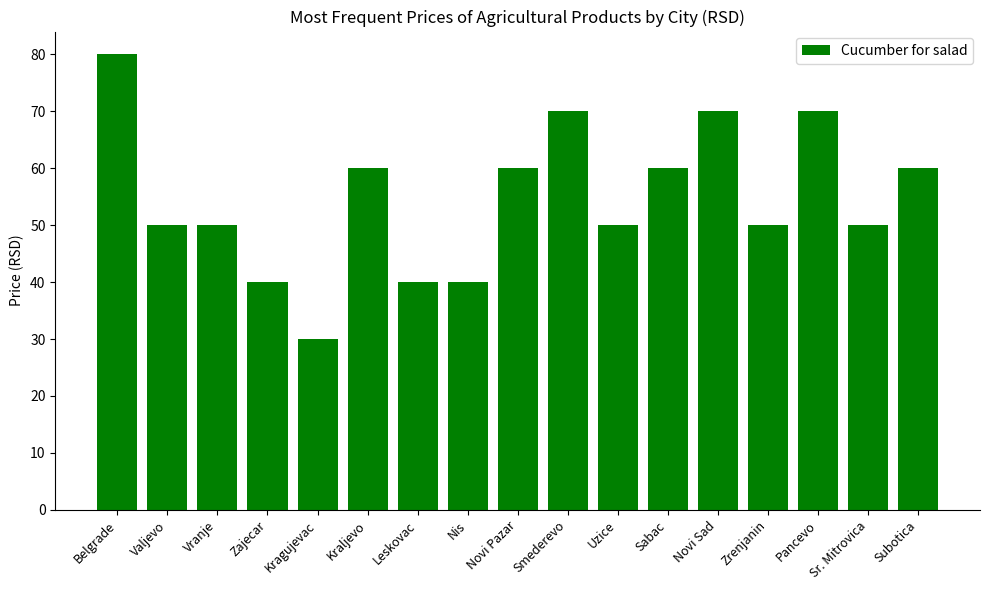

Reading left to right, transcribe all the data shown in this chart.

Belgrade=80	Valjevo=50	Vranje=50	Zajecar=40	Kragujevac=30	Kraljevo=60	Leskovac=40	Nis=40	Novi Pazar=60	Smederevo=70	Uzice=50	Sabac=60	Novi Sad=70	Zrenjanin=50	Pancevo=70	Sr. Mitrovica=50	Subotica=60